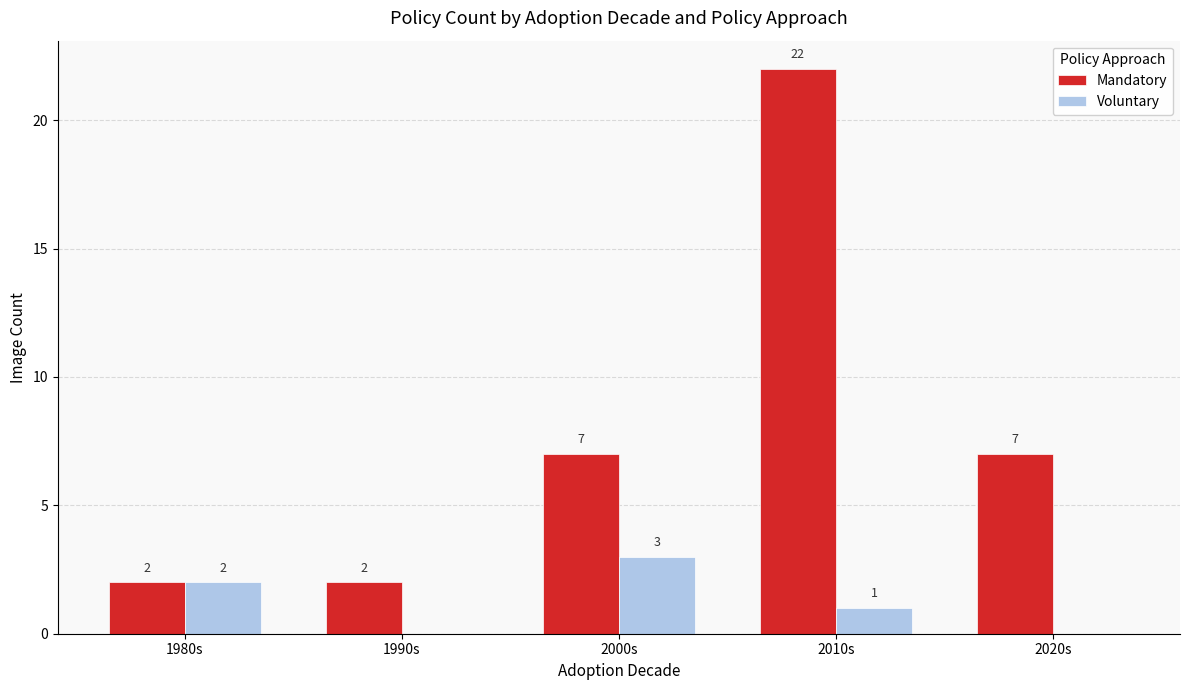

What is the maximum value for Voluntary?

3